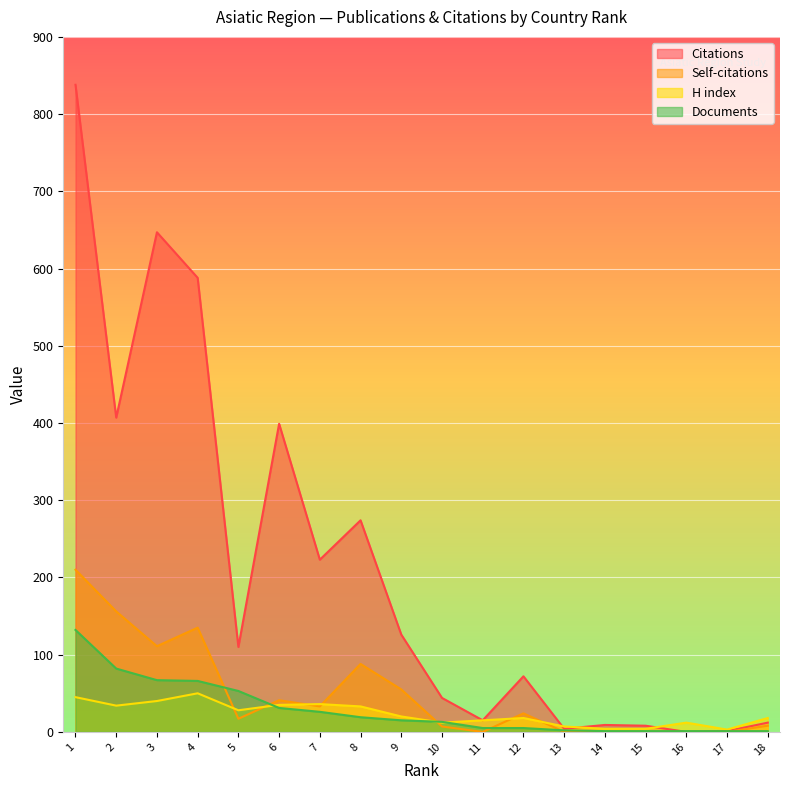

Rank the series at 1 from lowest to highest value.

H index, Documents, Self-citations, Citations